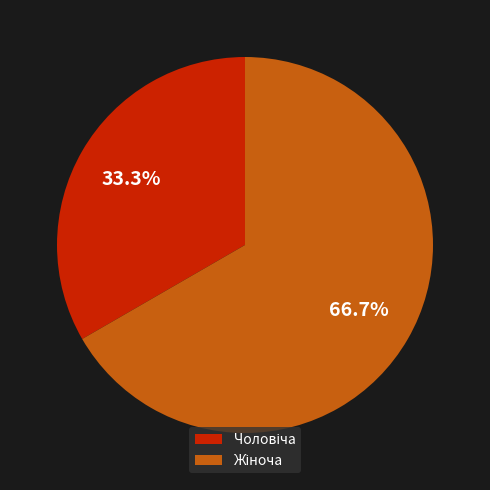

Count the number of slices in the pie.

2